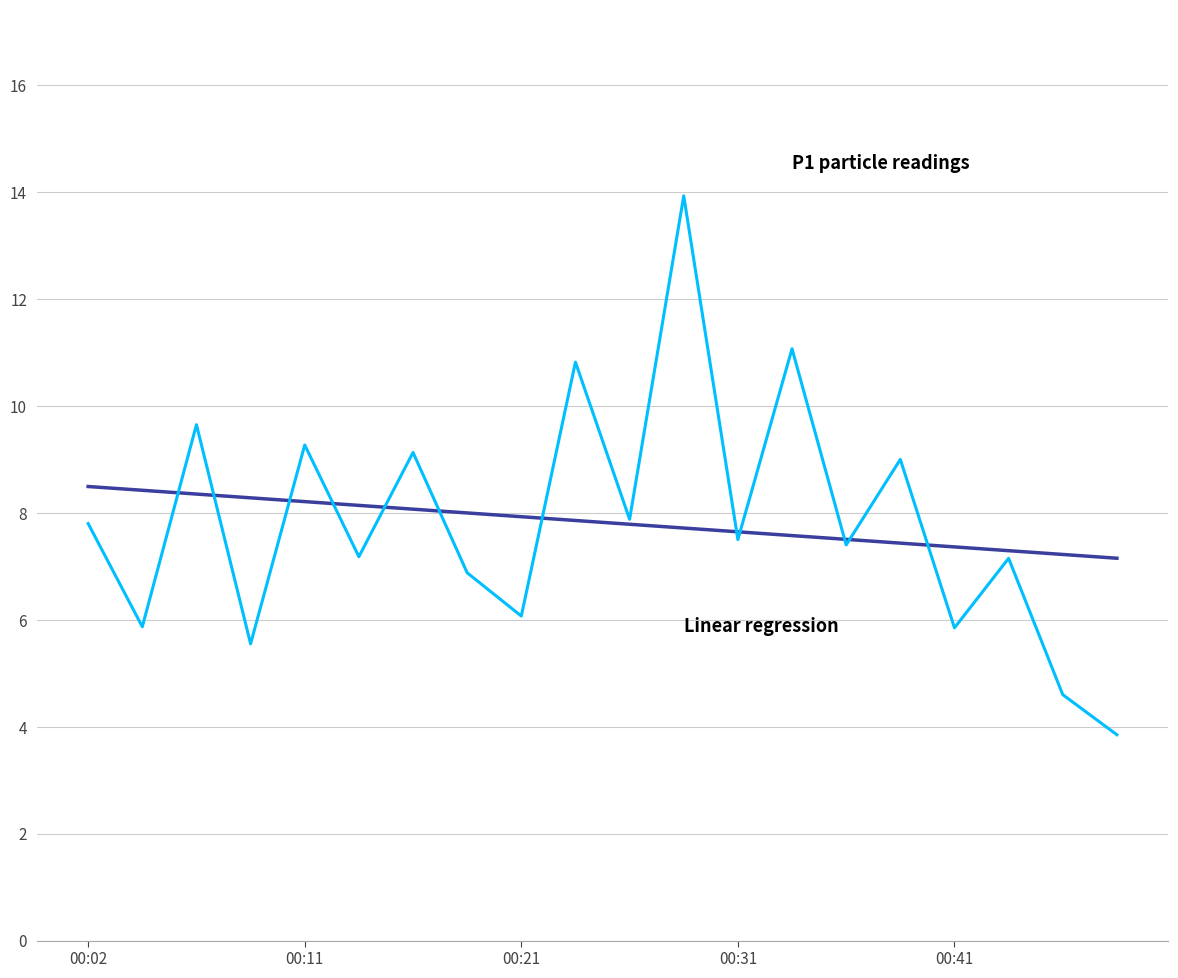

What is the maximum value shown in the chart?

13.9